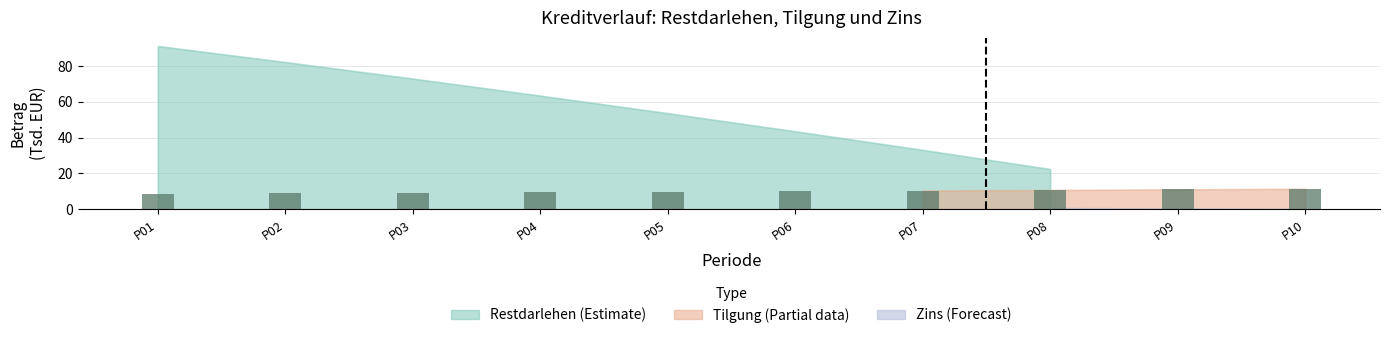

Does the chart contain any negative values?

No